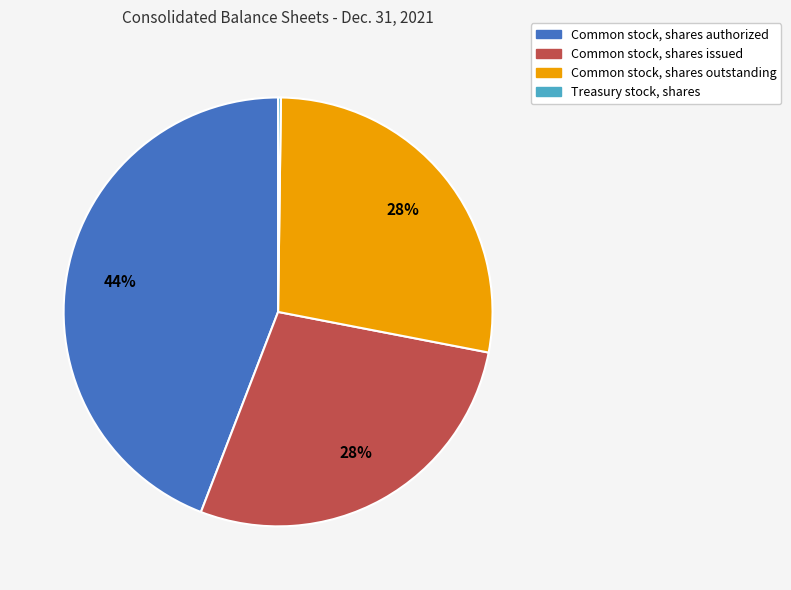

Between Common stock, shares outstanding and Common stock, shares authorized, which is larger?

Common stock, shares authorized